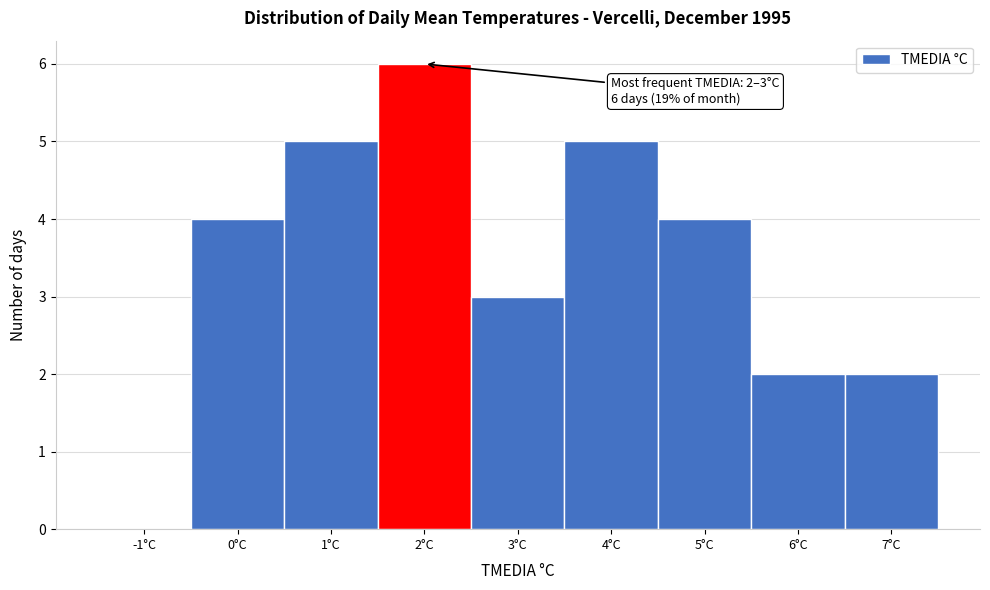

Reading left to right, what are all the values shown in this chart?

-1°C=0	0°C=4	1°C=5	2°C=6	3°C=3	4°C=5	5°C=4	6°C=2	7°C=2